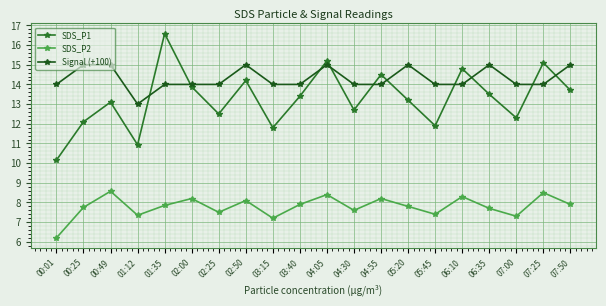

True or false: Signal (+100) and SDS_P2 intersect in this chart.

False